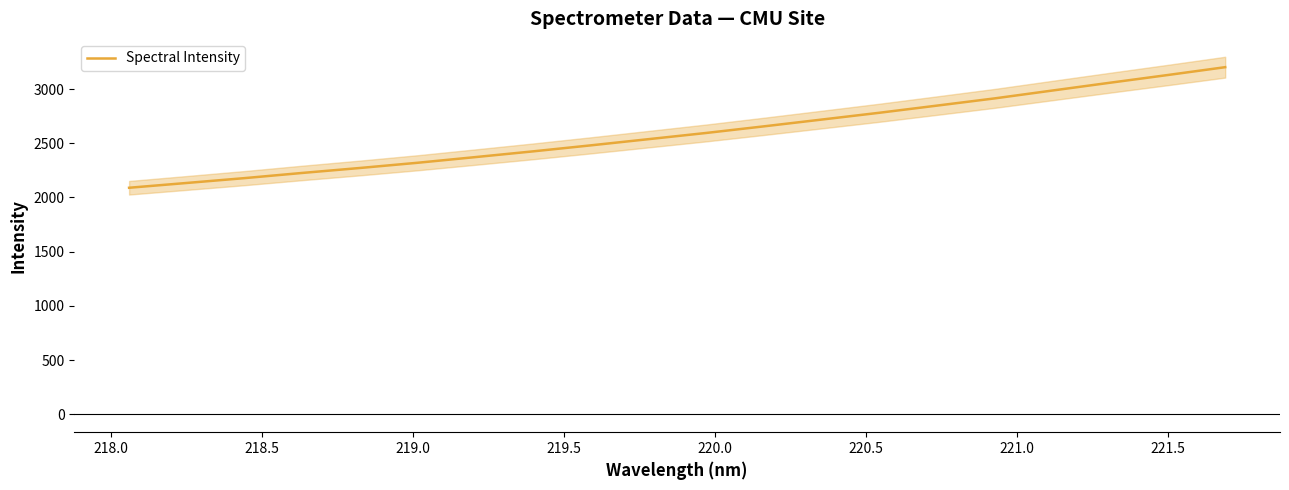

Between 221.0 and 220.5, which is larger?

221.0